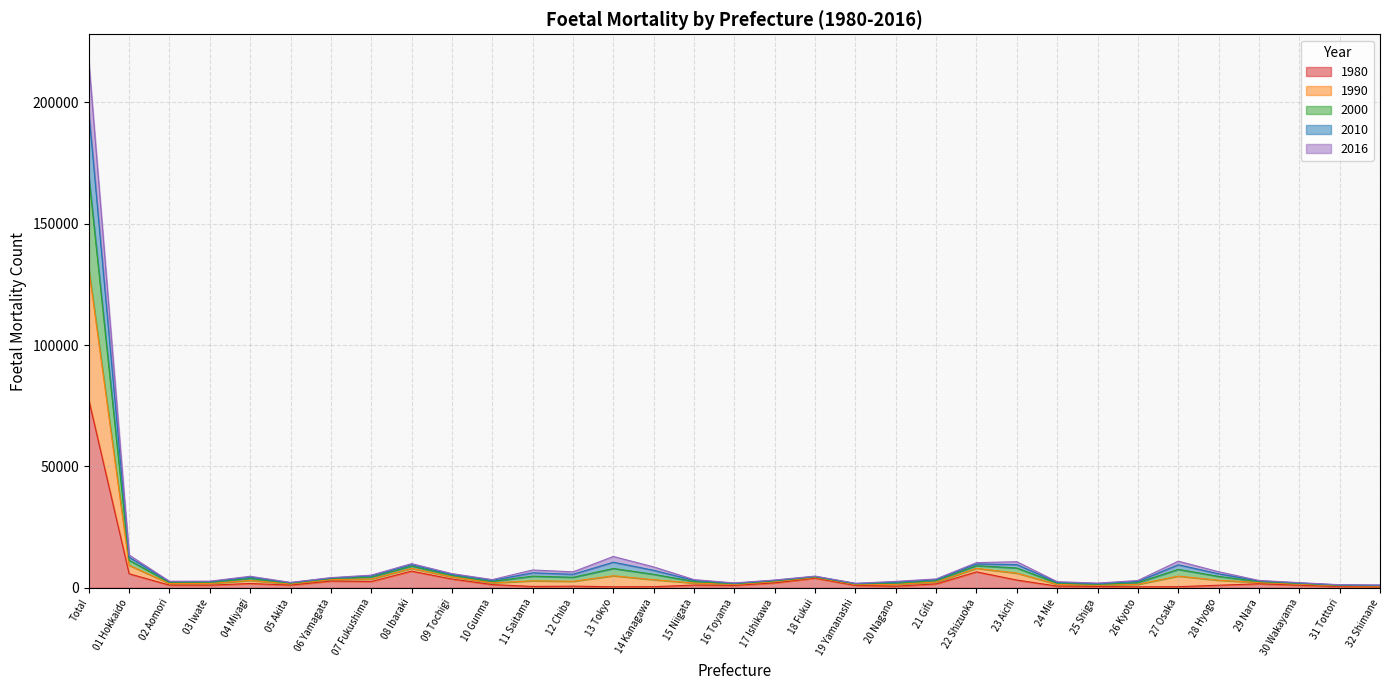

Is it true that 2016 equals 10917 at 22 Shizuoka?

False